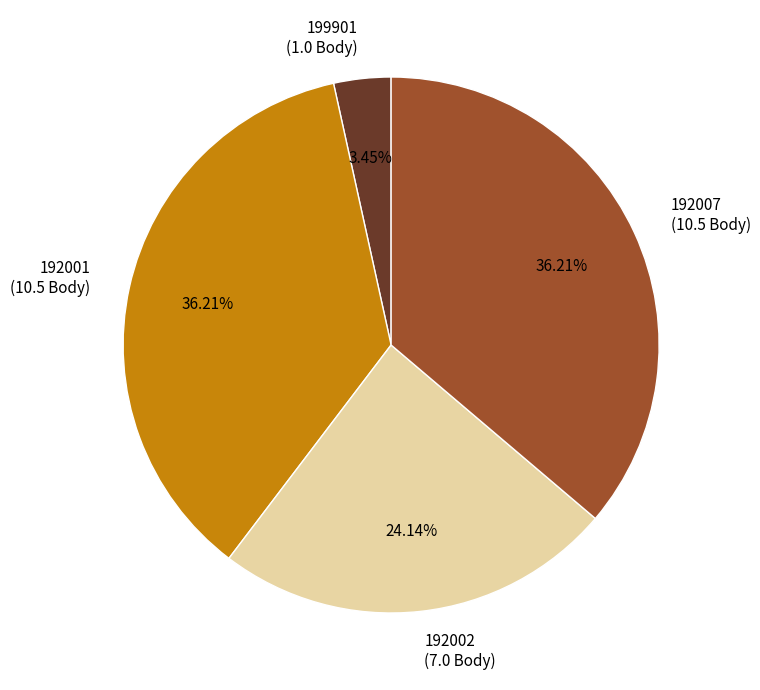

Combined, what portion of the pie is 192007 and 199901?

39.7%